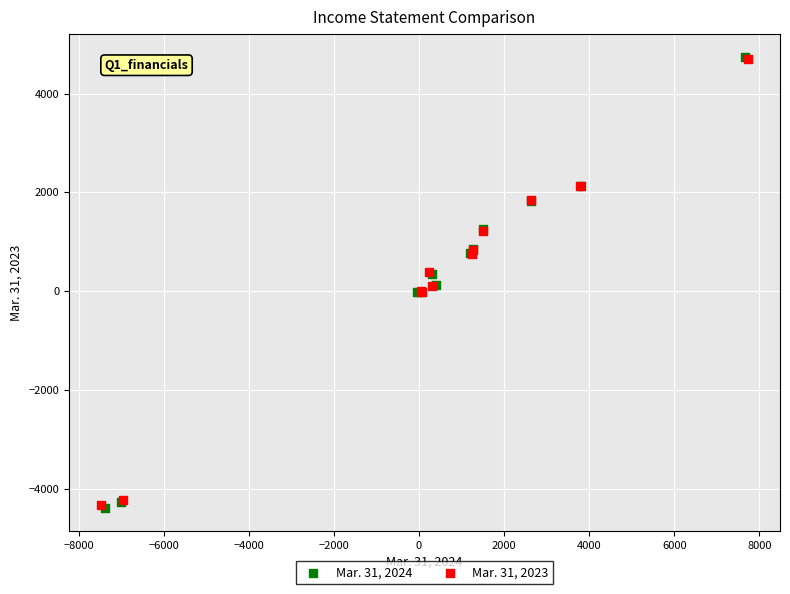

Which series has the largest Y range (max minus min)?

Mar. 31, 2024